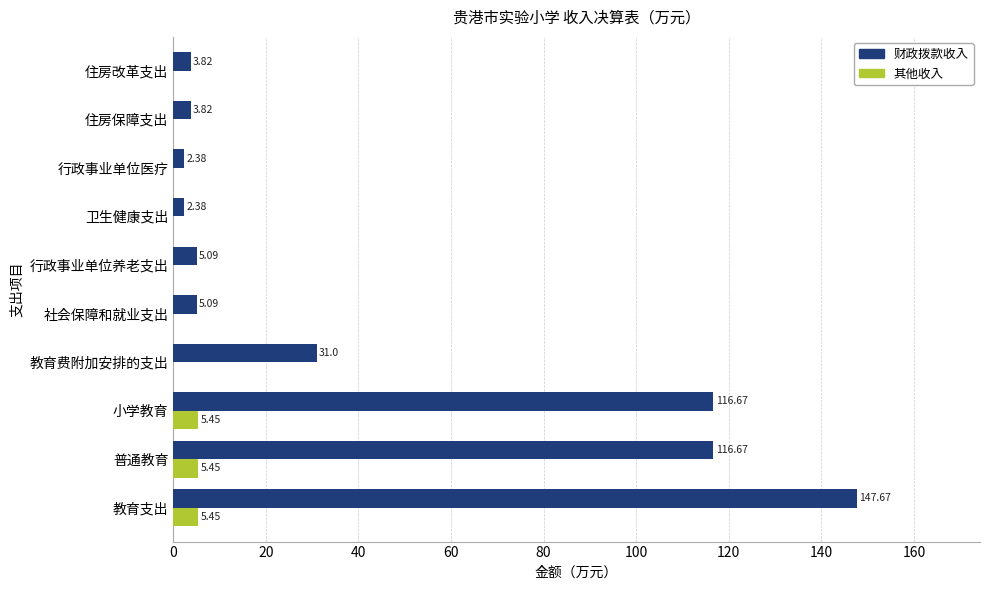

Is the value of 其他收入 at 教育费附加安排的支出 greater than the value of 财政拨款收入 at 小学教育?

No